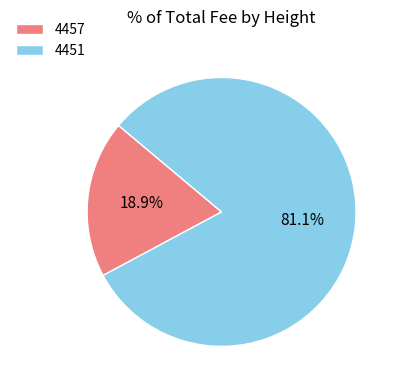

To the nearest percent, what percentage of the pie is 4457?

19%